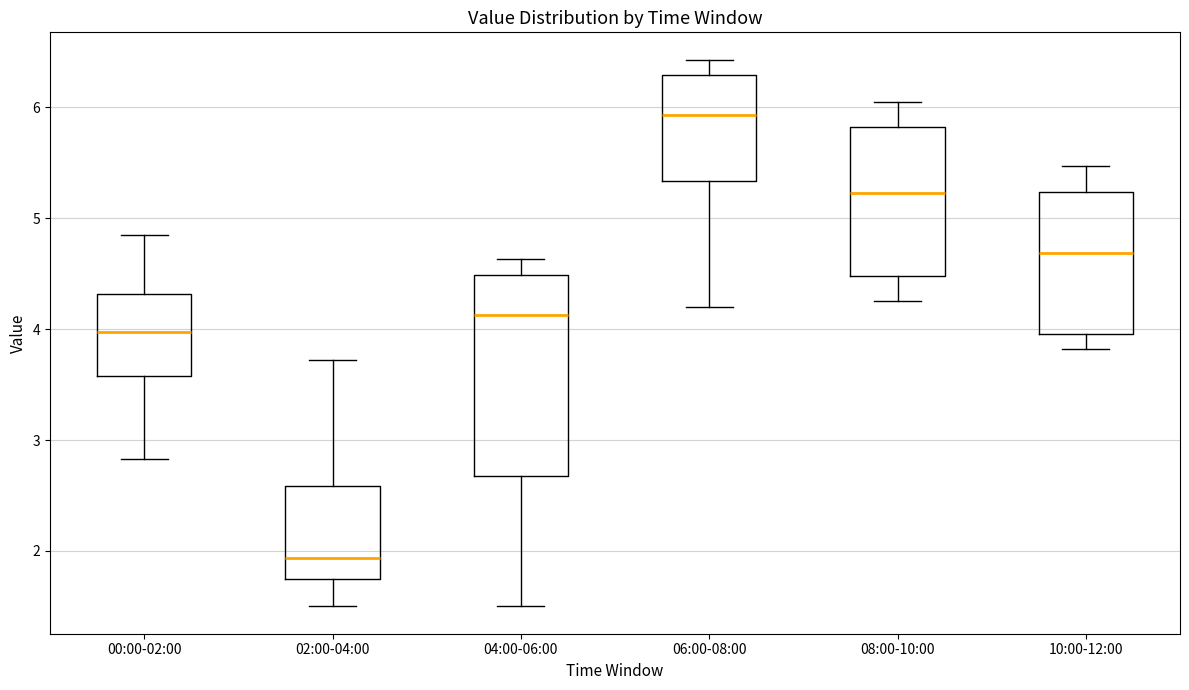

Comparing the boxes themselves (not the whiskers), which one is the tallest?

04:00-06:00